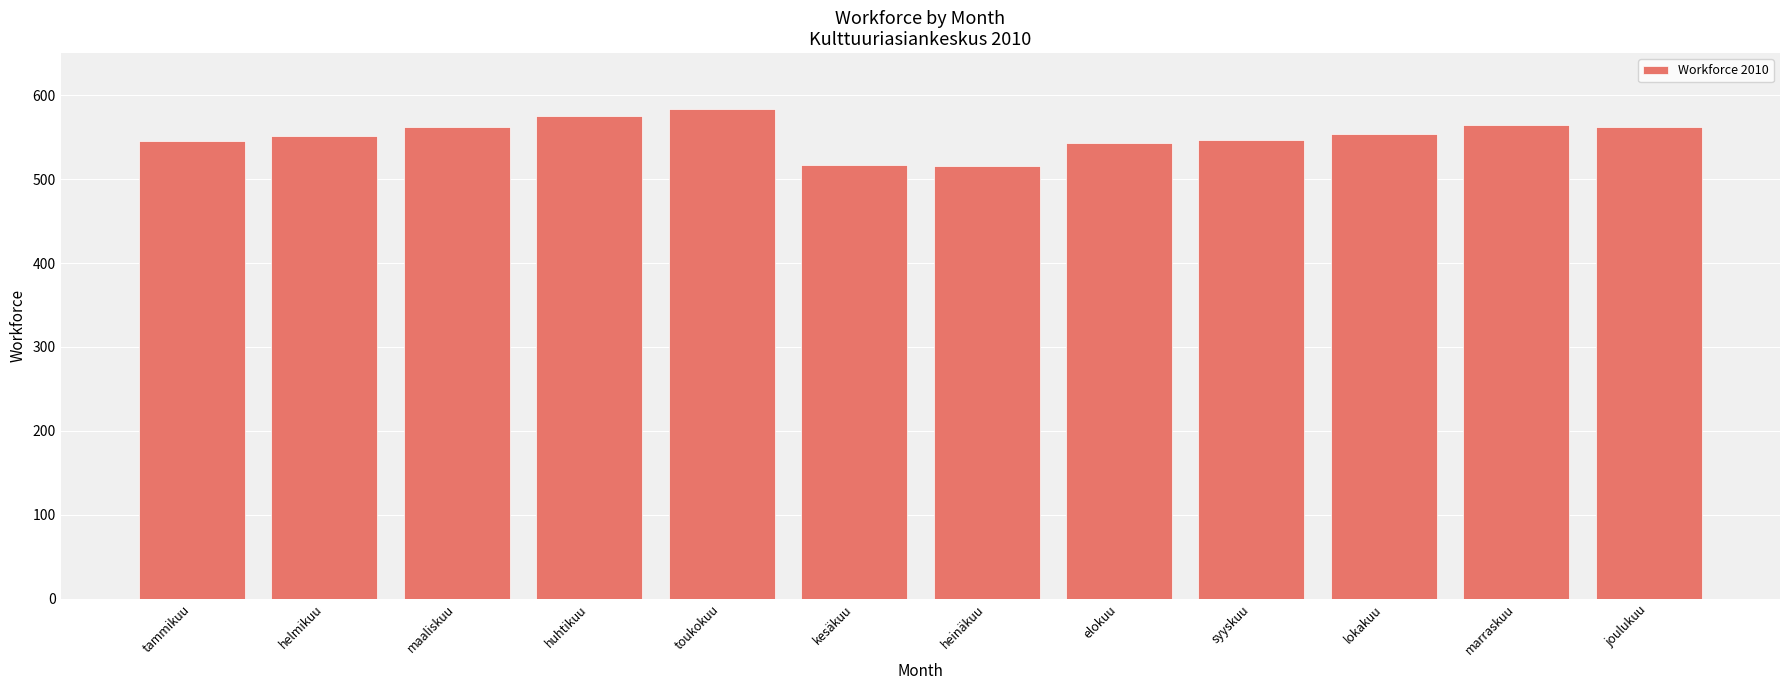

What is the smallest value displayed?

515.6